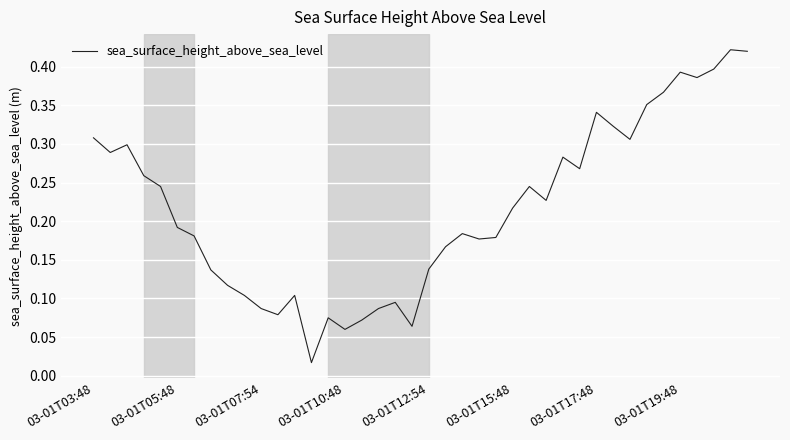

How many interior local peaks (higher than both neighbors) does the data have?

10